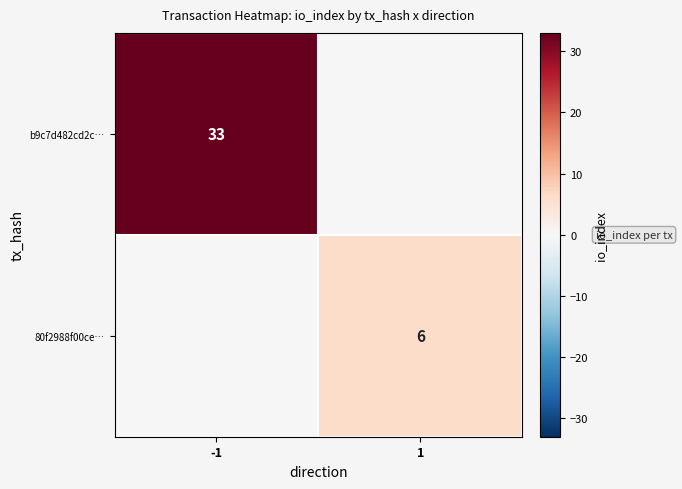

The b9c7d482cd2c… series shows 33 at -1. True or false?

True